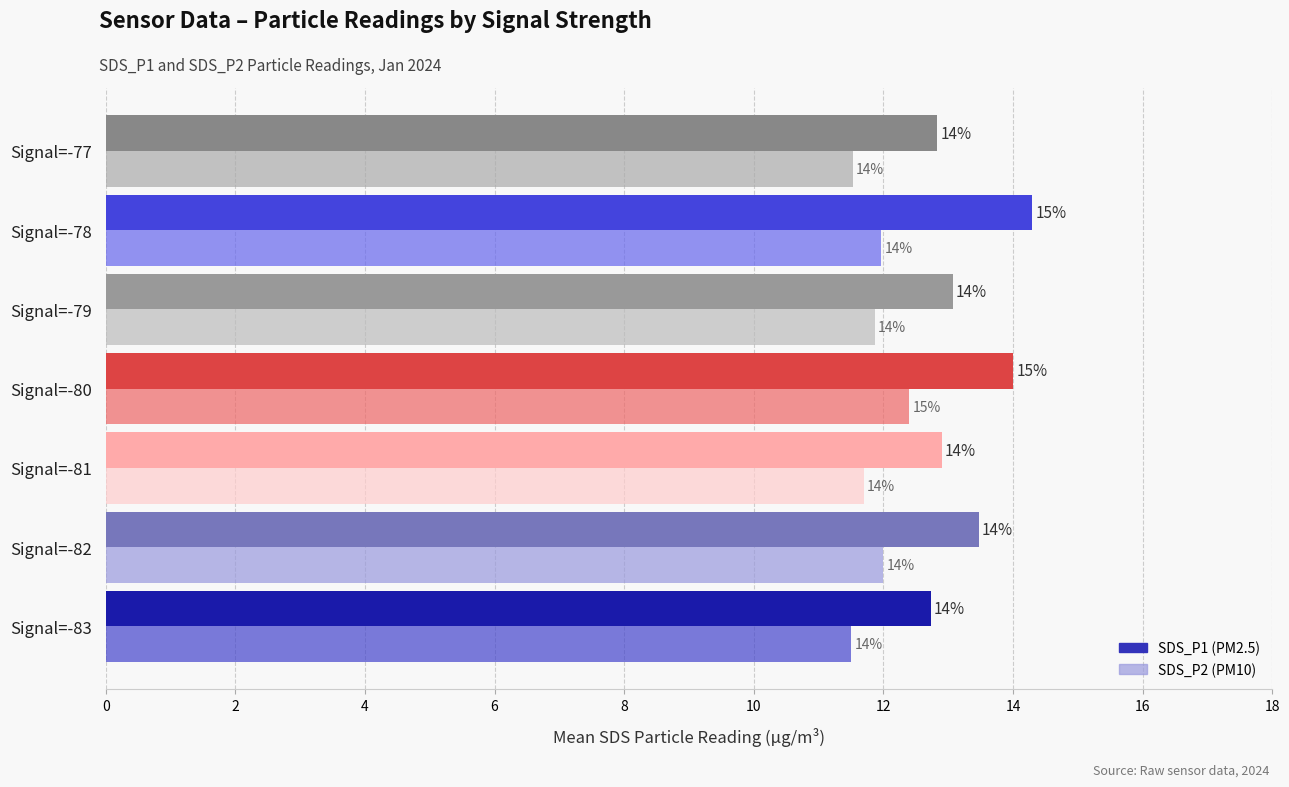

What is the smallest value displayed?

11.5